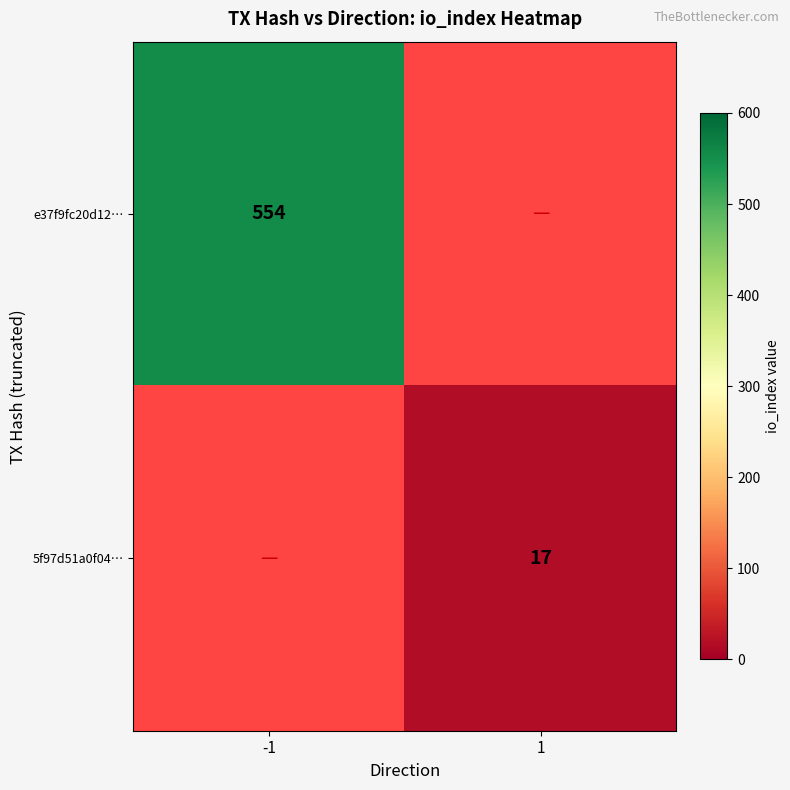

Is it true that 5f97d51a0f04… equals 25 at 1?

False